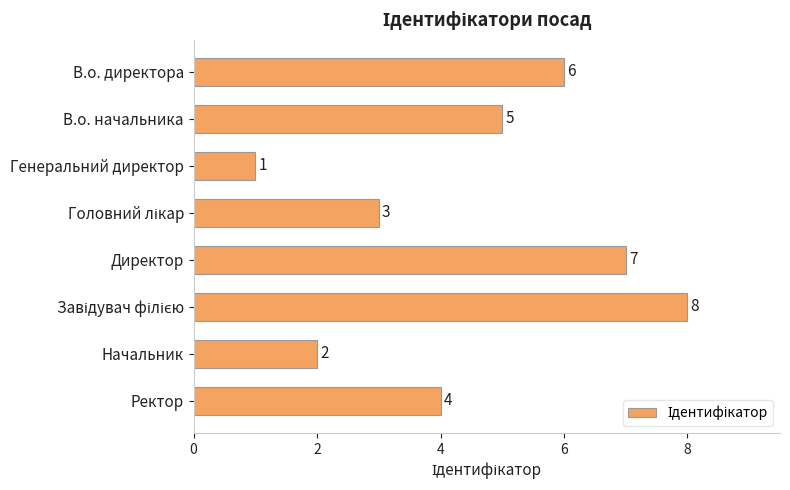

What is the difference between the maximum and minimum values?

7